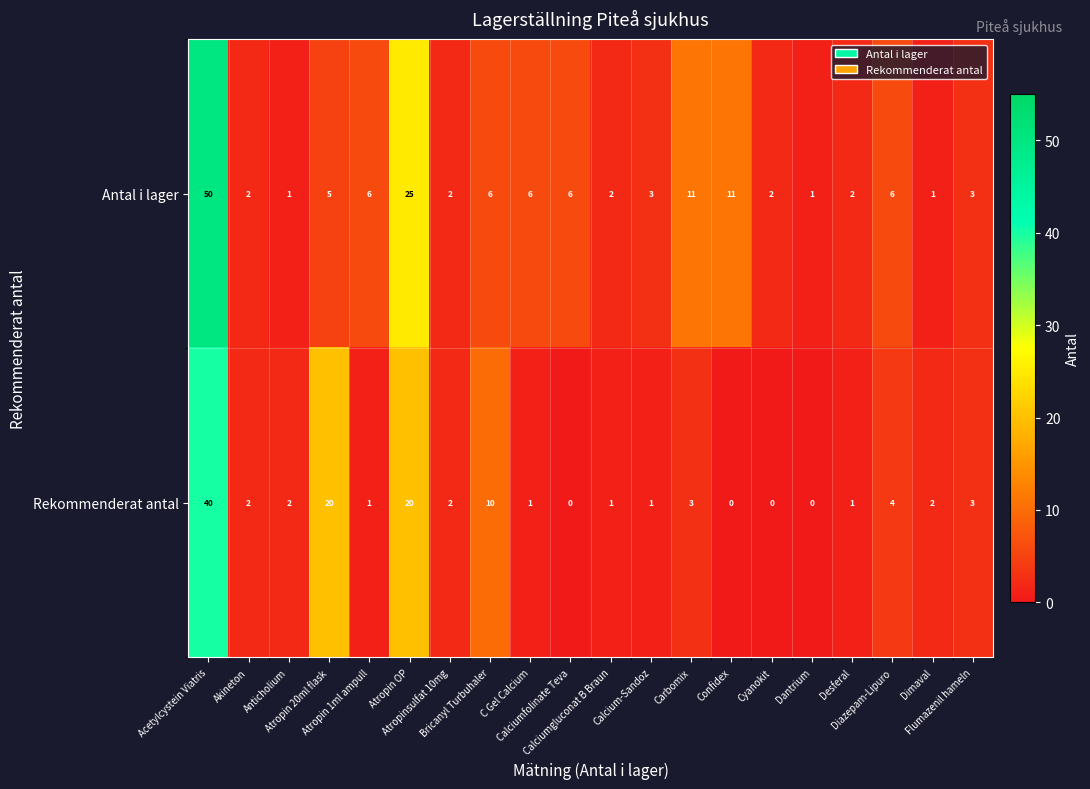

What is the sum of all Antal i lager values?

151